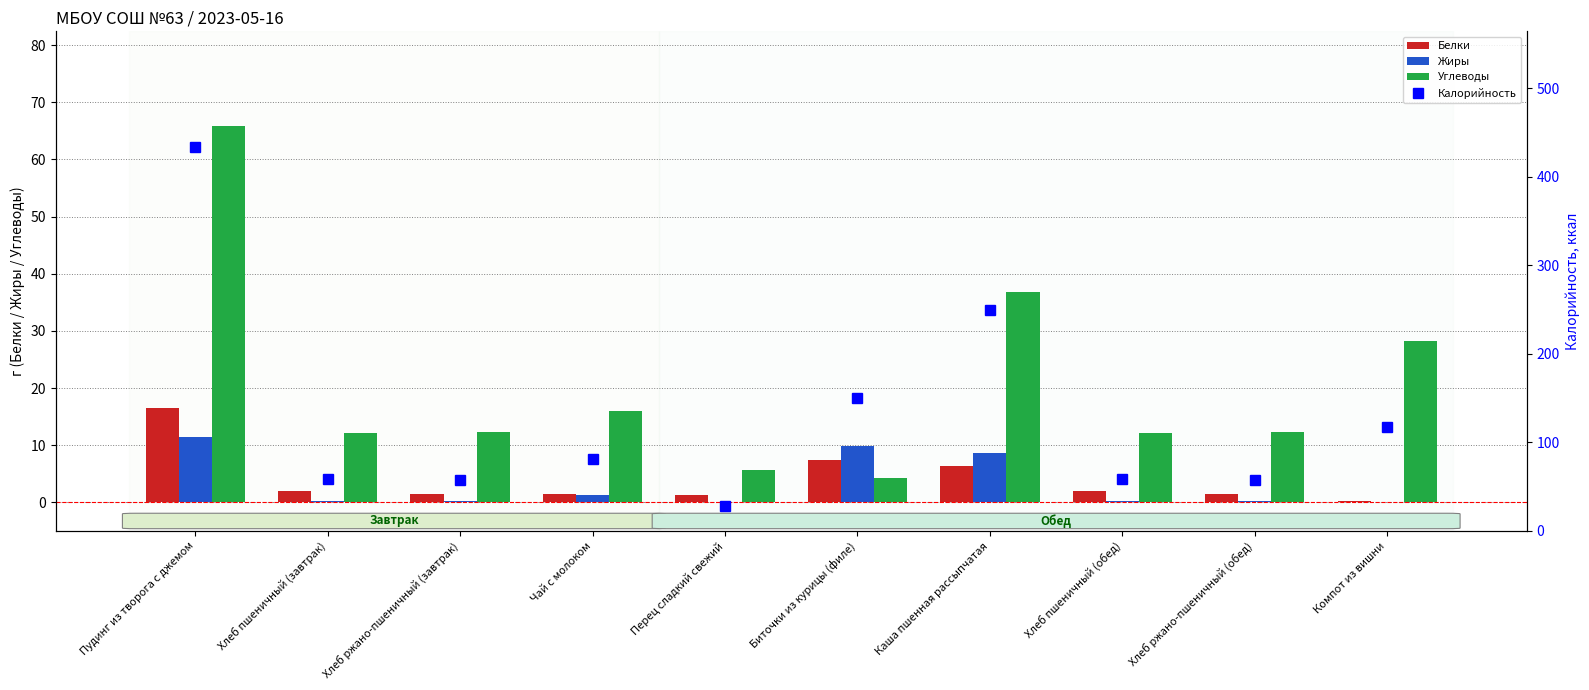

What is the label of the 1st bar from the left?

Пудинг из творога с джемом